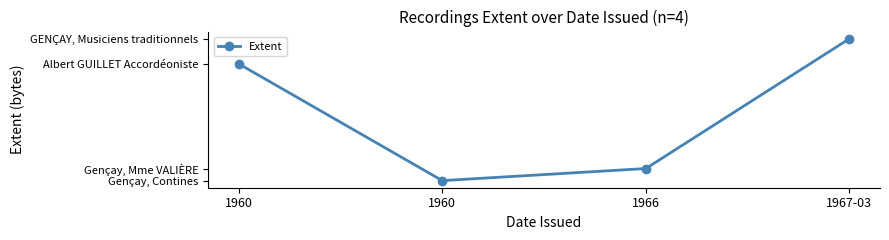

Which has a higher value, 1967-03 or 1966?

1967-03